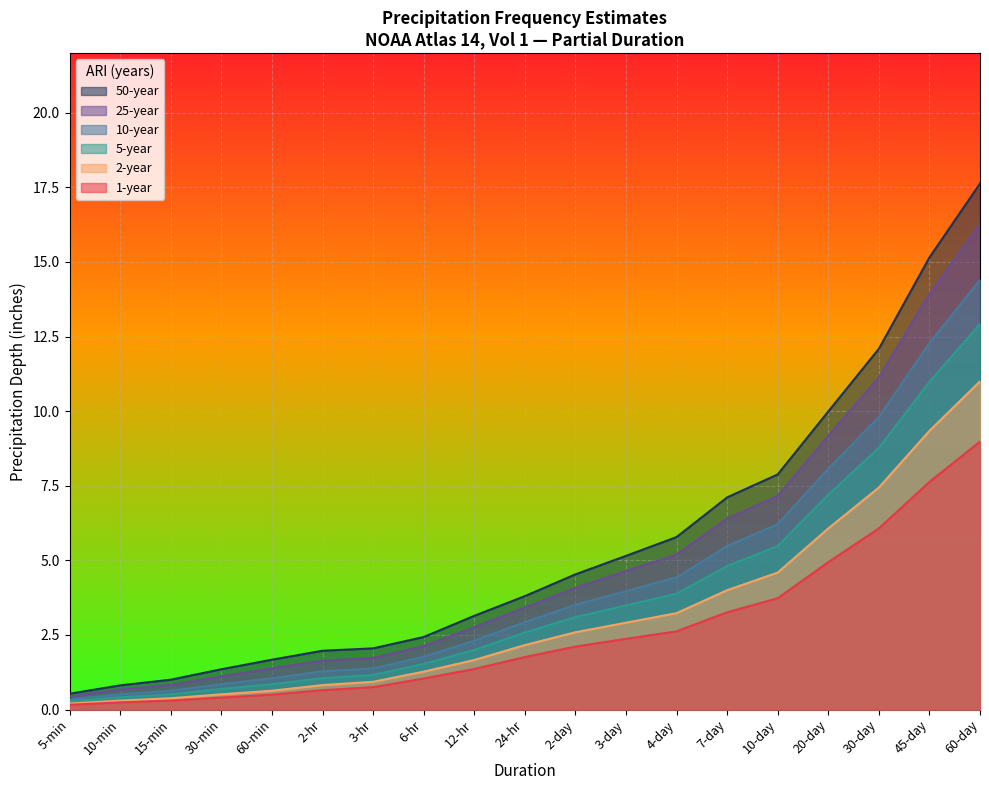

True or false: 5-year has a value of 0.8 at 60-min.

True